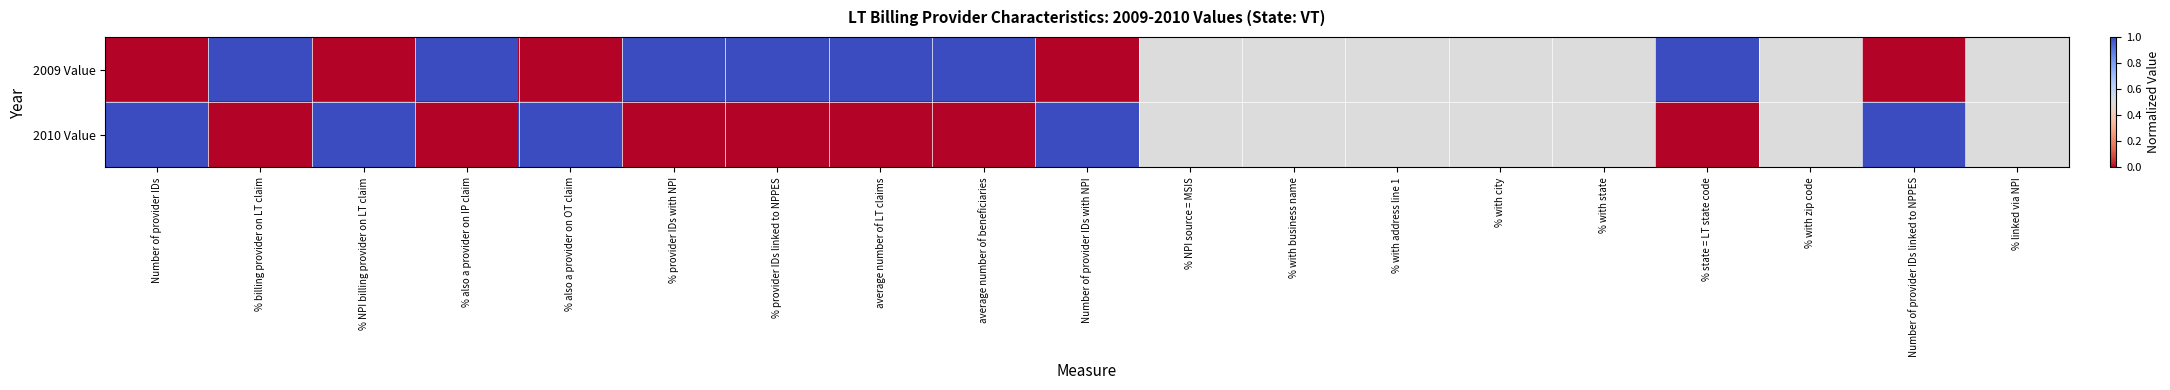

List the series in order of their peak value, lowest first.

2009 Value, 2010 Value